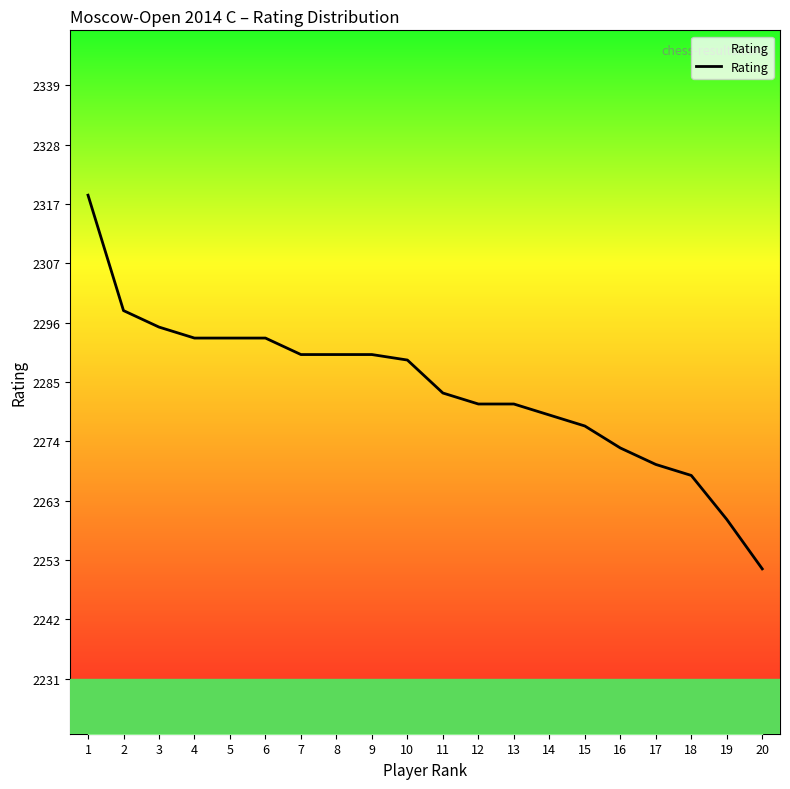

What is the approximate value at 14?

2279